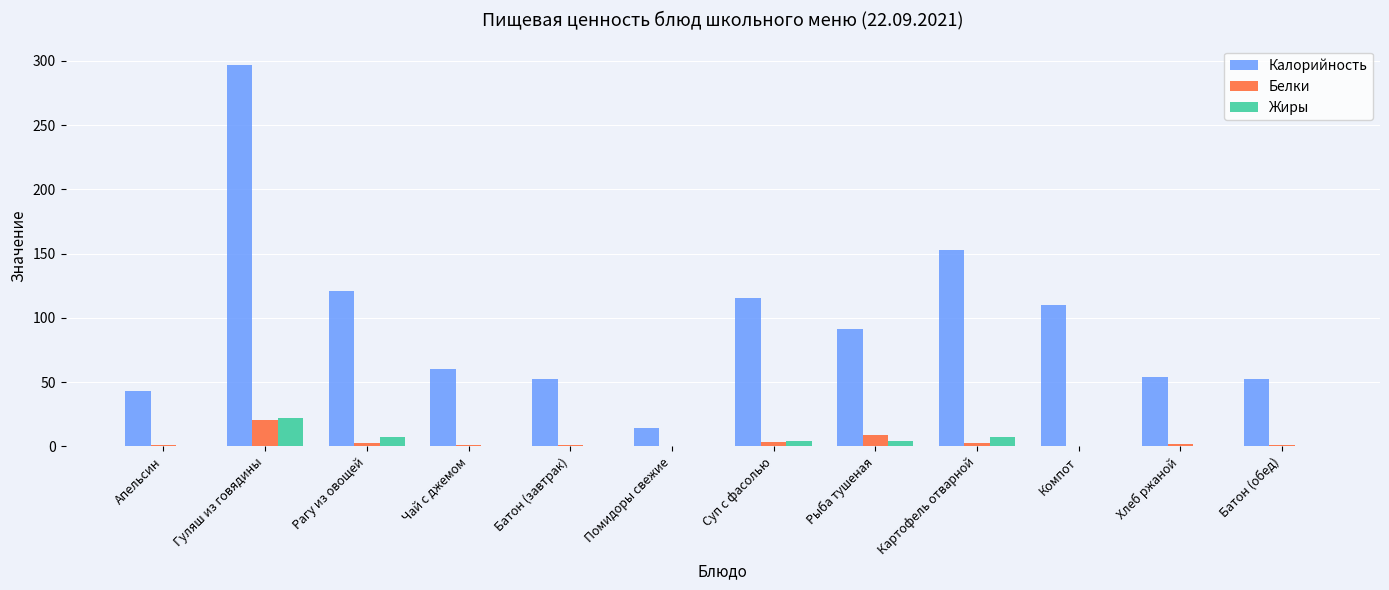

Between Рагу из овощей and Батон (завтрак), which series saw the biggest shift?

Калорийность